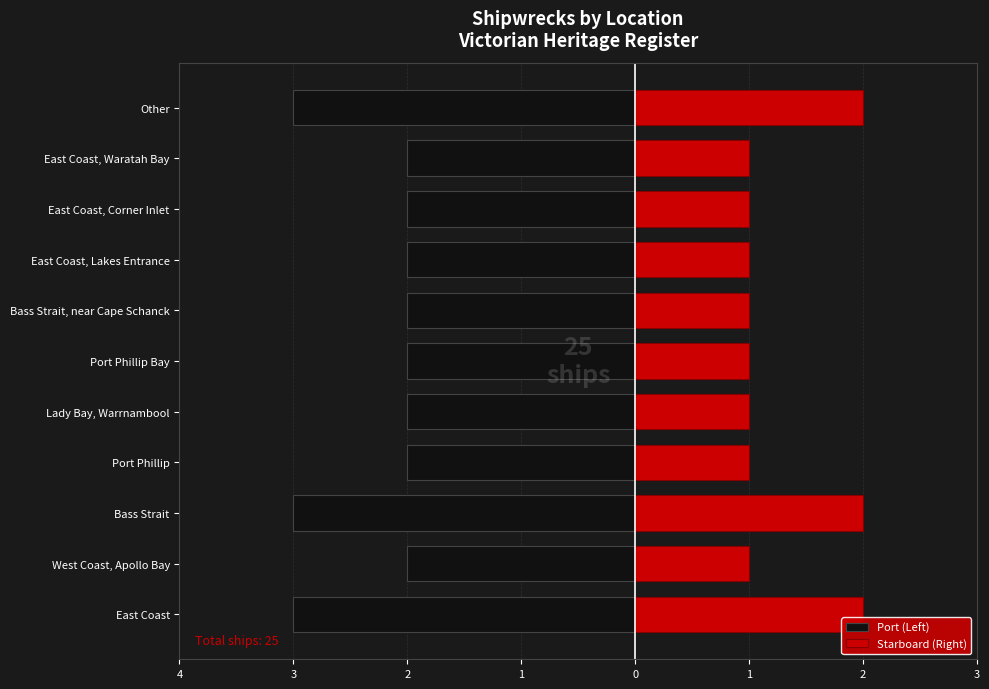

What is the label of the 4th bar from the right?

East Coast, Lakes Entrance